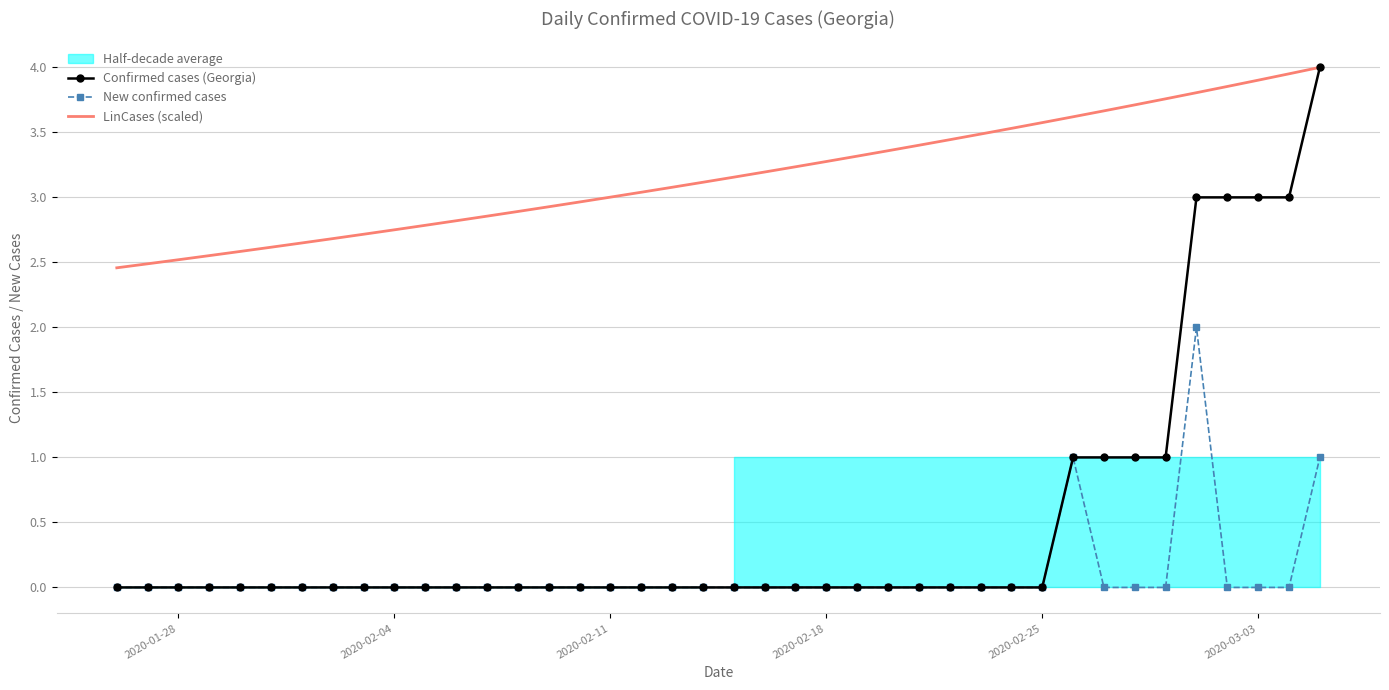

True or false: LinCases (scaled) and New confirmed cases intersect in this chart.

False